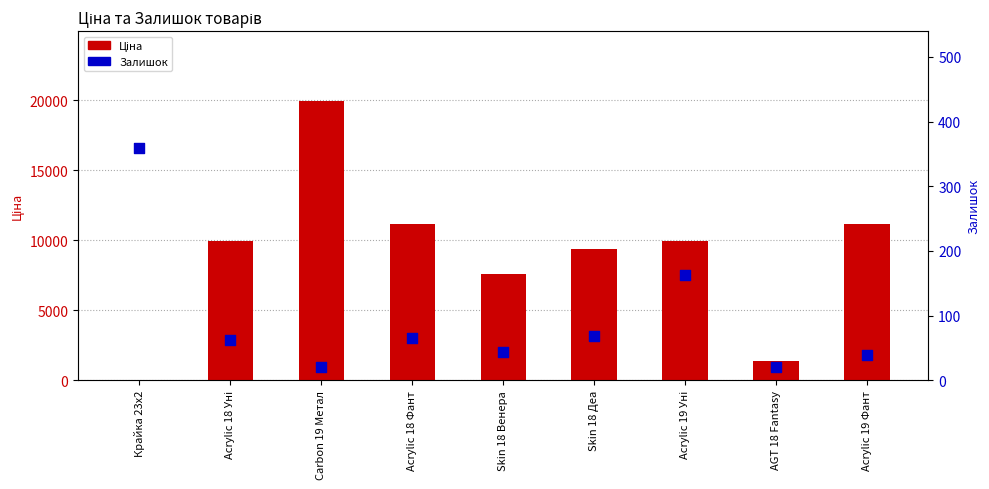

Which series has the largest Y range (max minus min)?

Ціна